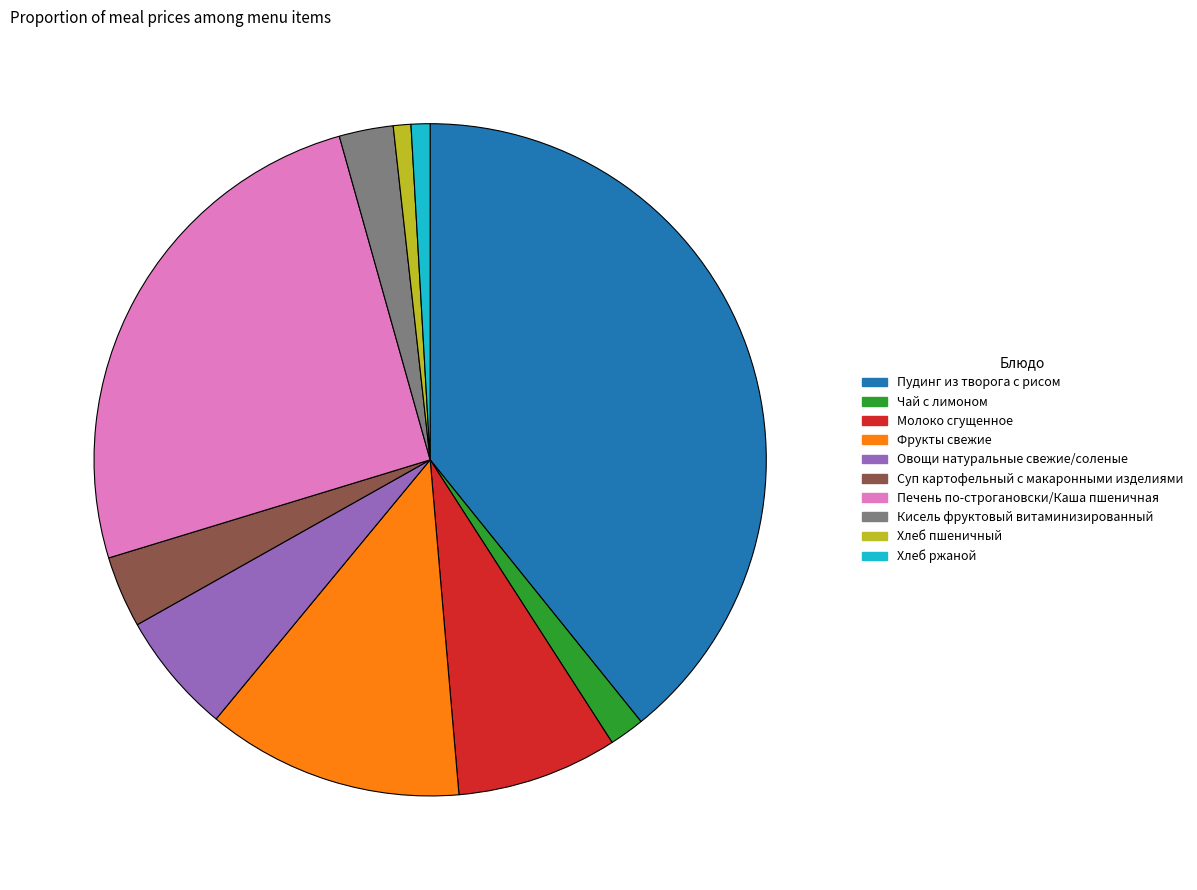

Combined, do Овощи натуральные свежие/соленые and Фрукты свежие account for over 50%?

No